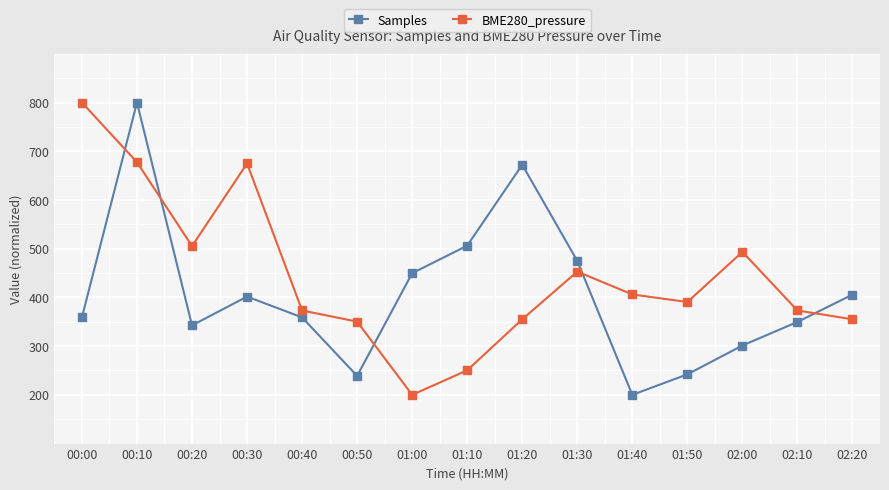

What is the difference between the maximum and minimum values in the BME280_pressure series?

600.0